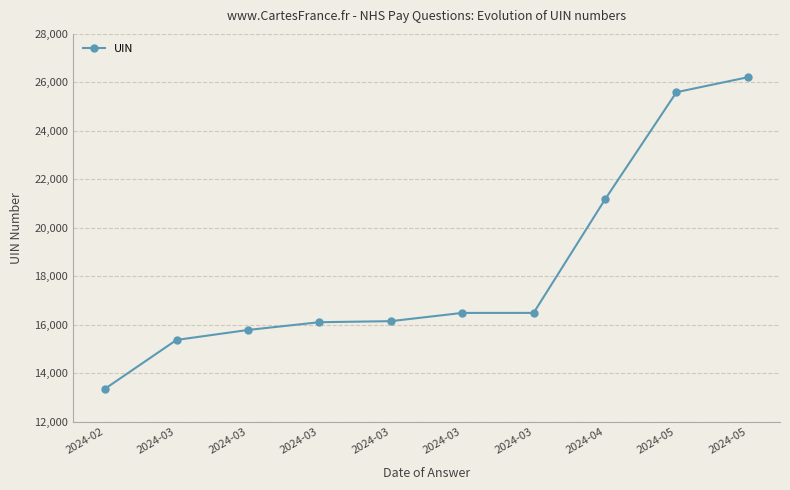

Does the chart display data point markers on the line(s)?

Yes